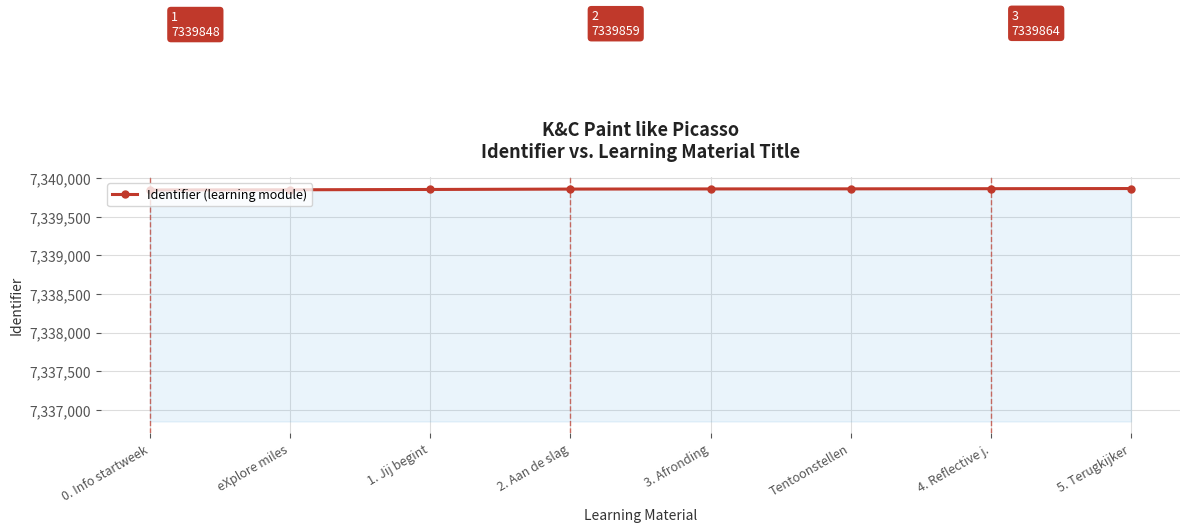

What is the change in value from 0. Info startweek to Tentoonstellen?

+14